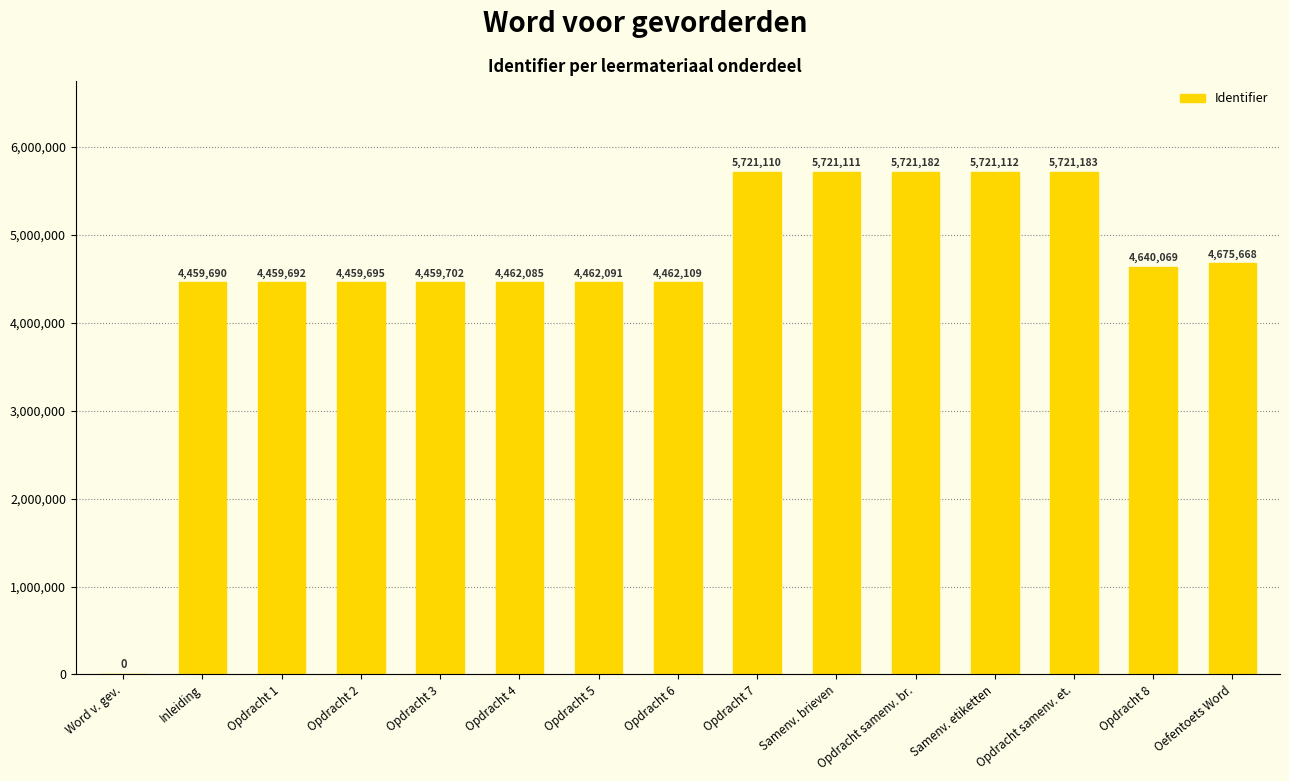

What value does the data have at Opdracht samenv. et., to the nearest 50?

5721200